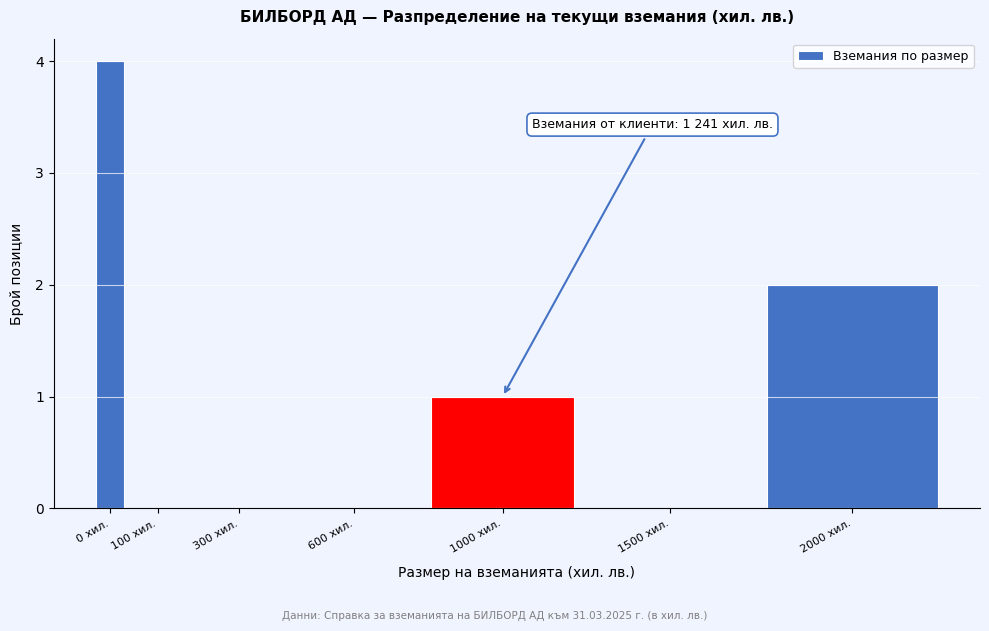

Reading left to right, extract all data points from this chart.

0 хил.=4	100 хил.=0	300 хил.=0	600 хил.=0	1000 хил.=1	1500 хил.=0	2000 хил.=2